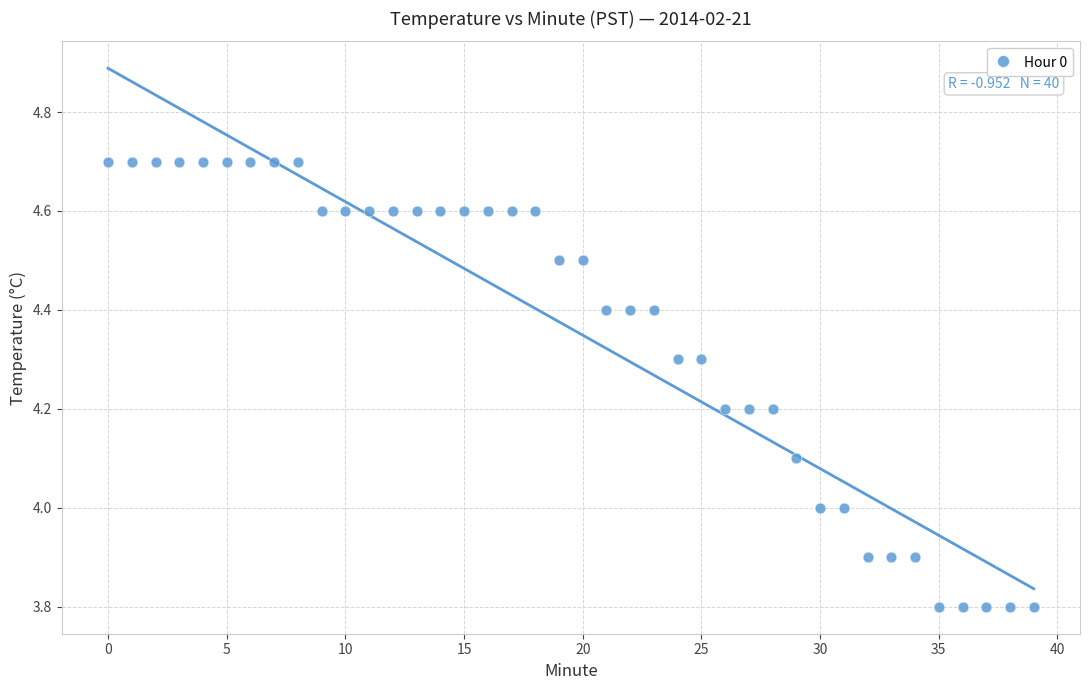

Count the number of points in this scatter plot.

40